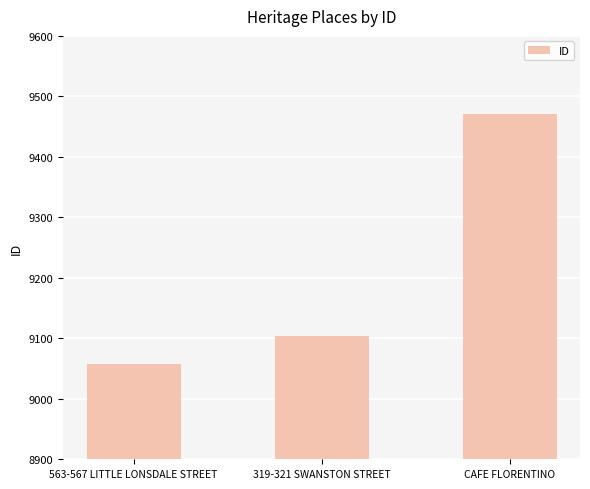

What is the maximum value shown in the chart?

9471